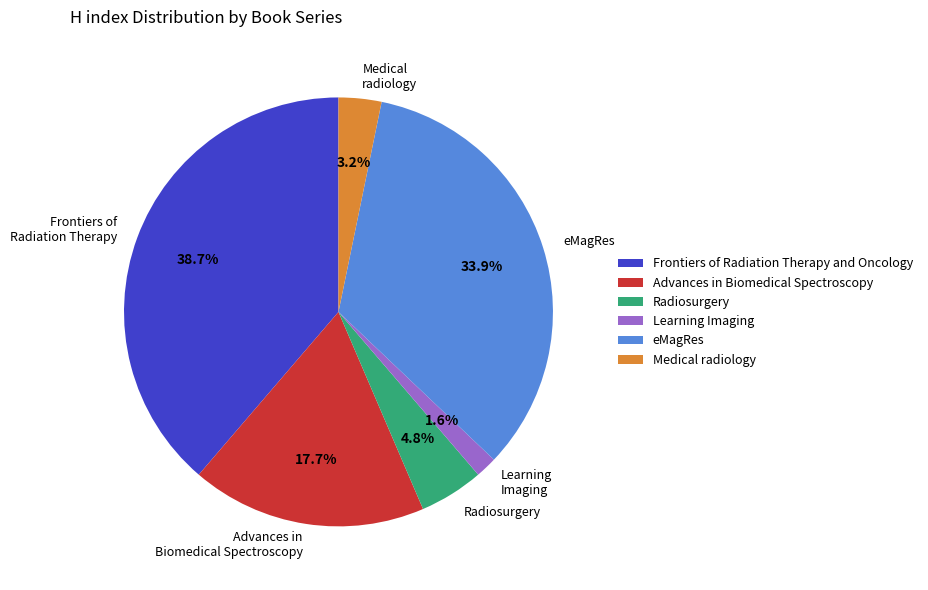

What is the smallest slice in the pie chart?

Learning Imaging